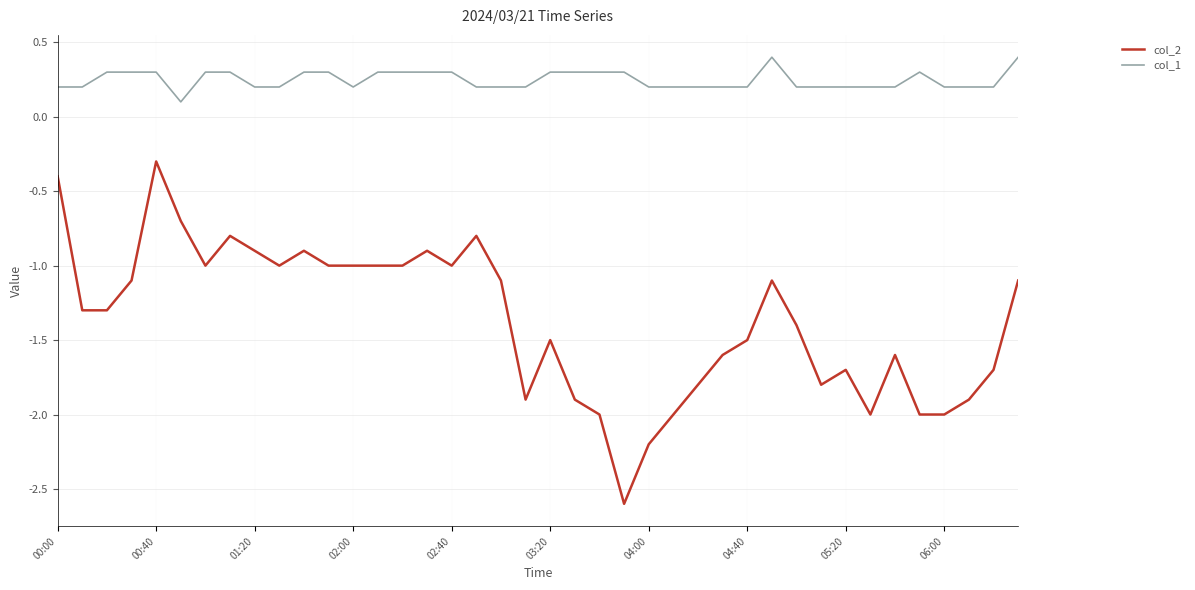

What is the maximum value for col_1?

0.4